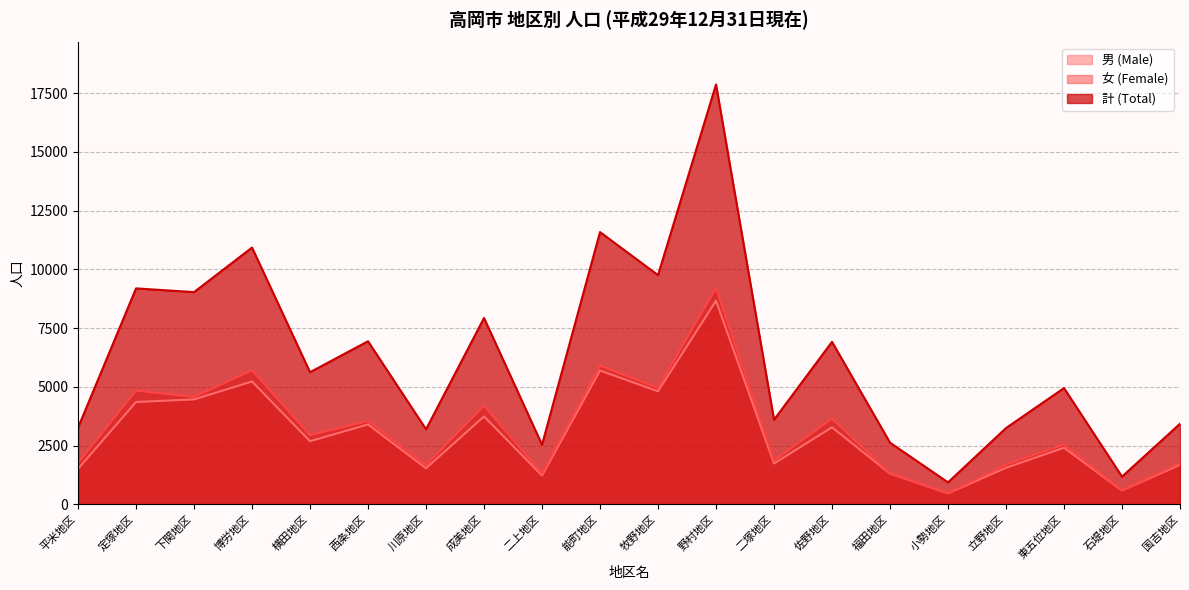

What is the difference between the maximum and minimum values in the 女 (Female) series?

8739